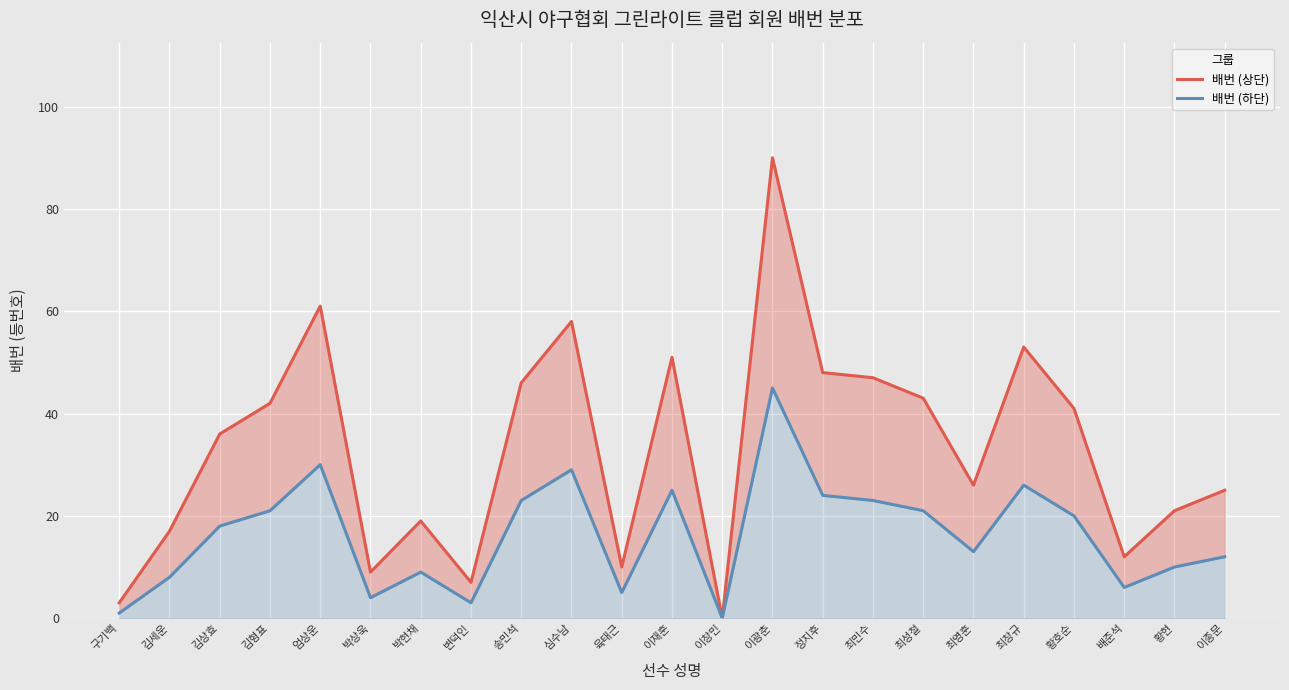

Which series has the largest range (max minus min)?

배번 (상단)